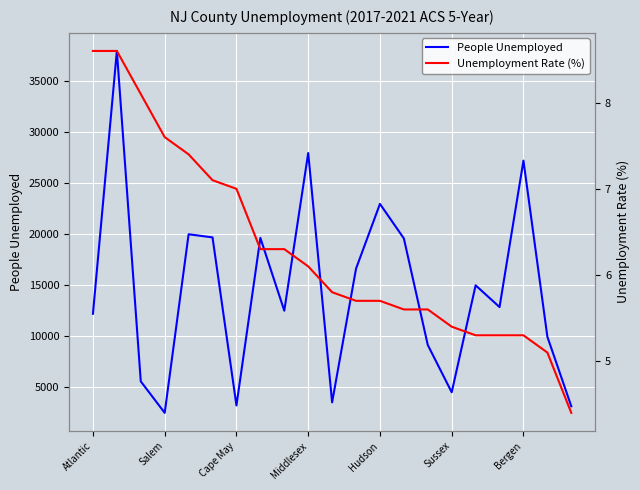

List the series in order of their peak value, highest first.

People Unemployed, Unemployment Rate (%)